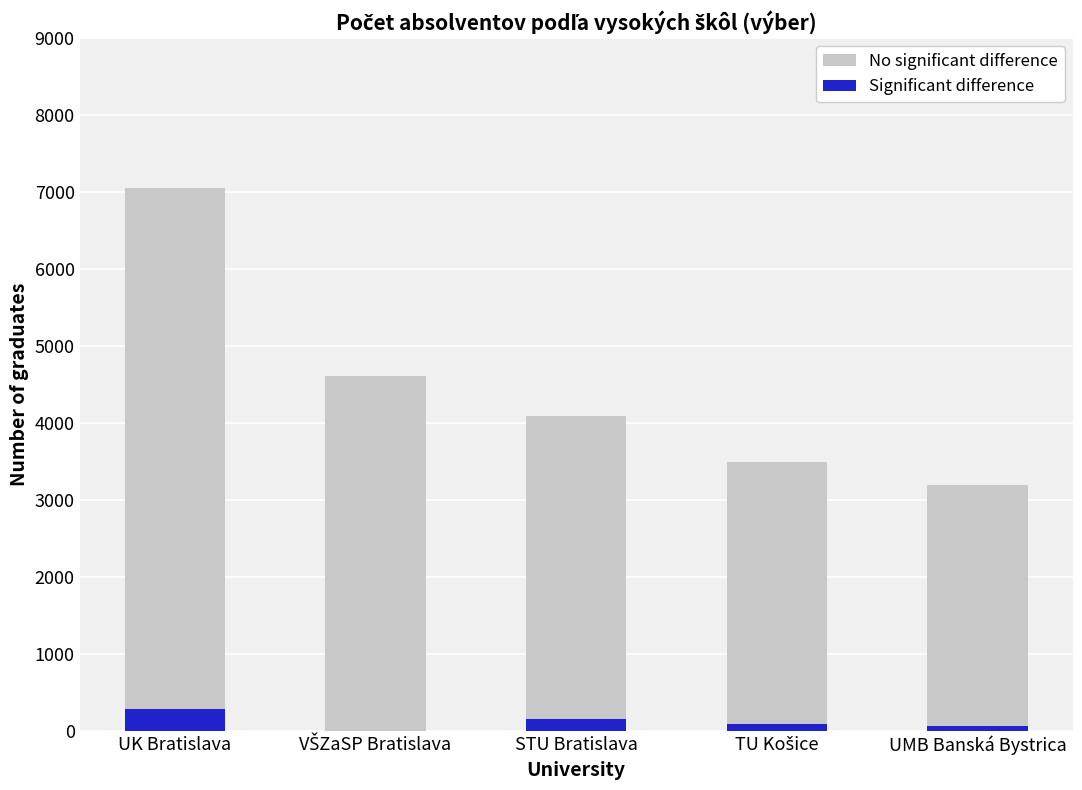

How many data points in Significant difference are less than 96?

2